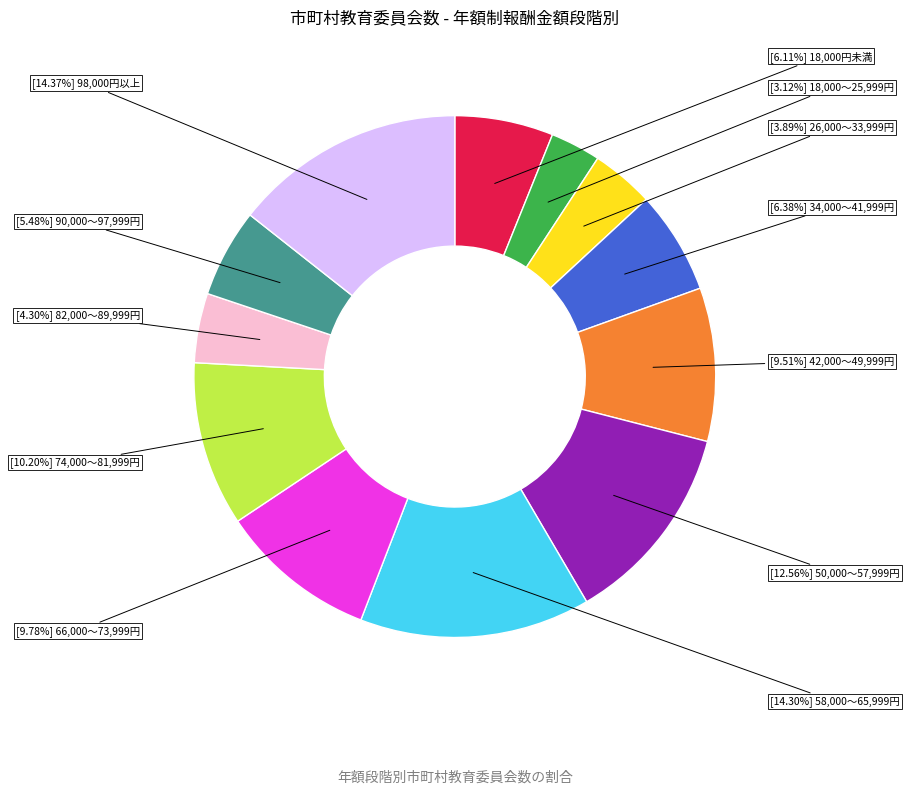

Is there a majority slice in this chart?

No